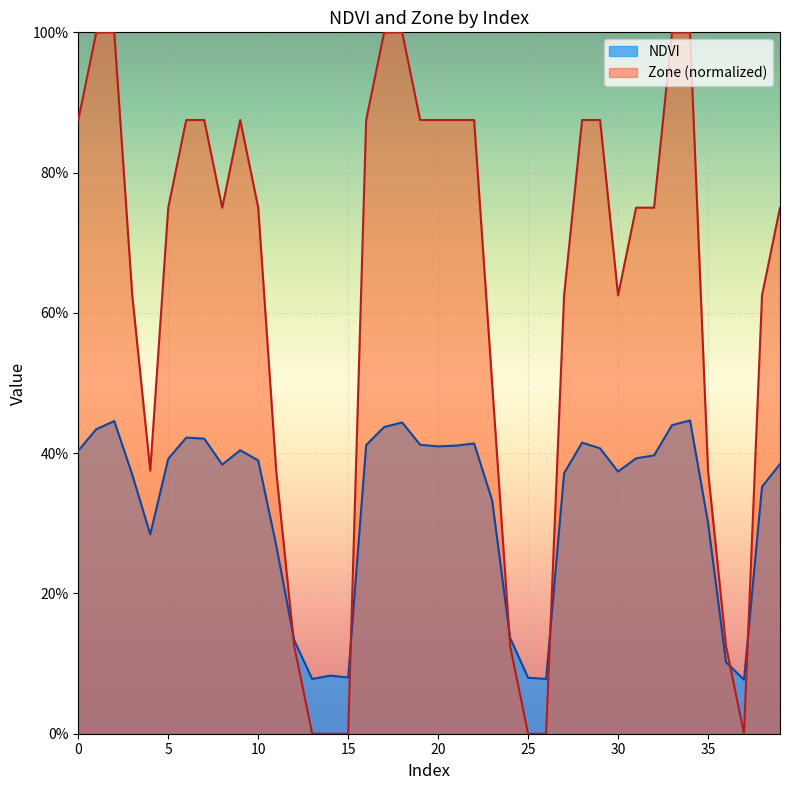

Is it true that NDVI equals 0.1 at 37?

True